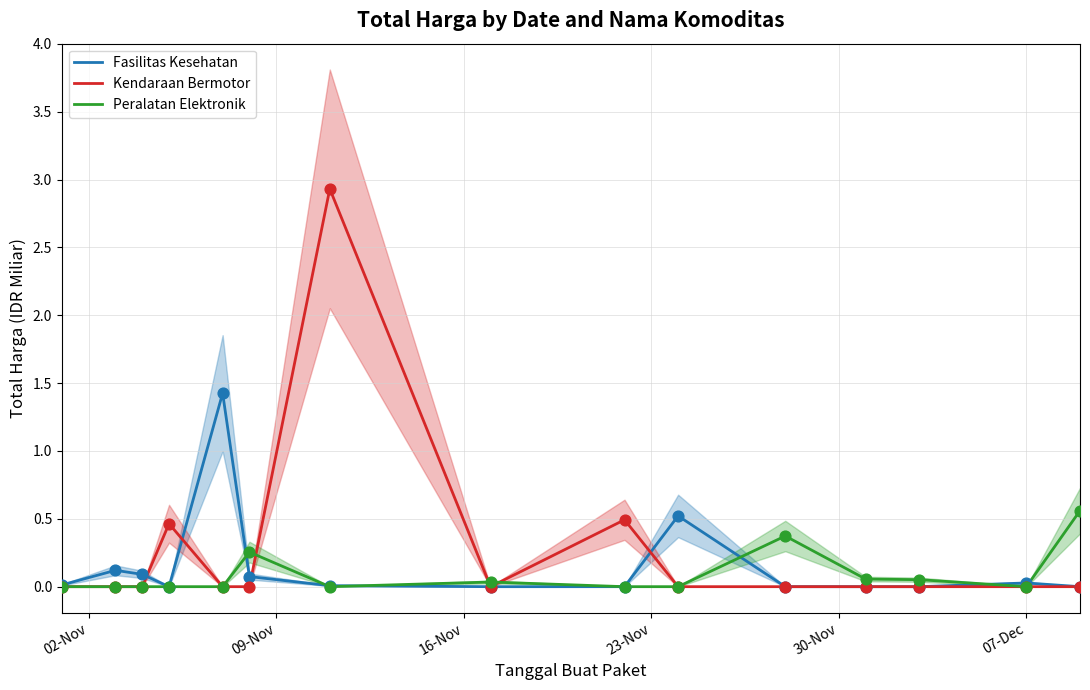

What are all the series names shown in the legend?

Fasilitas Kesehatan, Kendaraan Bermotor, Peralatan Elektronik